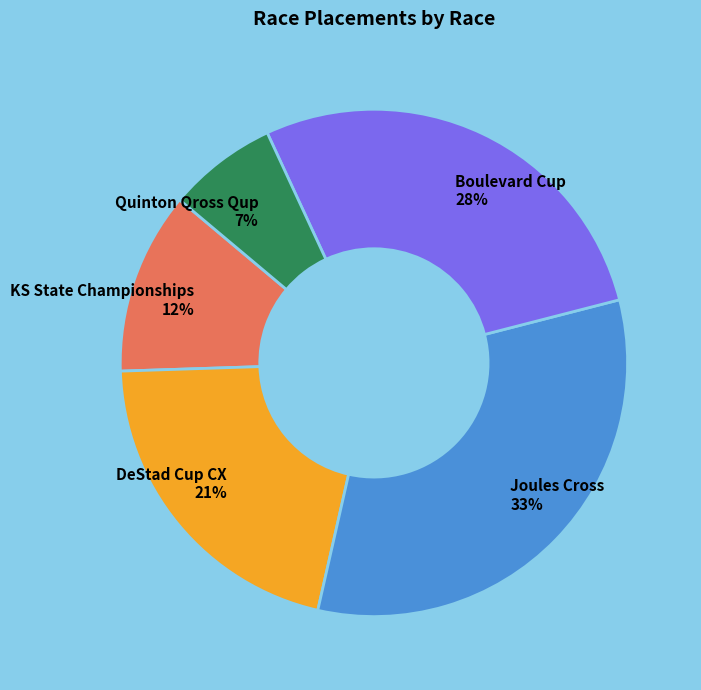

Rank the categories by value from highest to lowest.

Joules Cross, Boulevard Cup, DeStad Cup CX, KS State Championships, Quinton Qross Qup